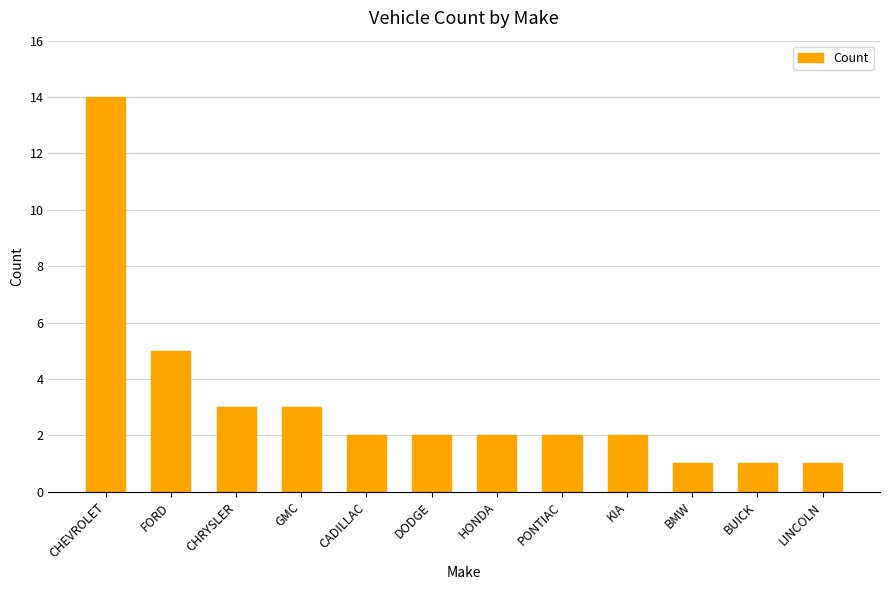

How many categories are shown in the chart?

12